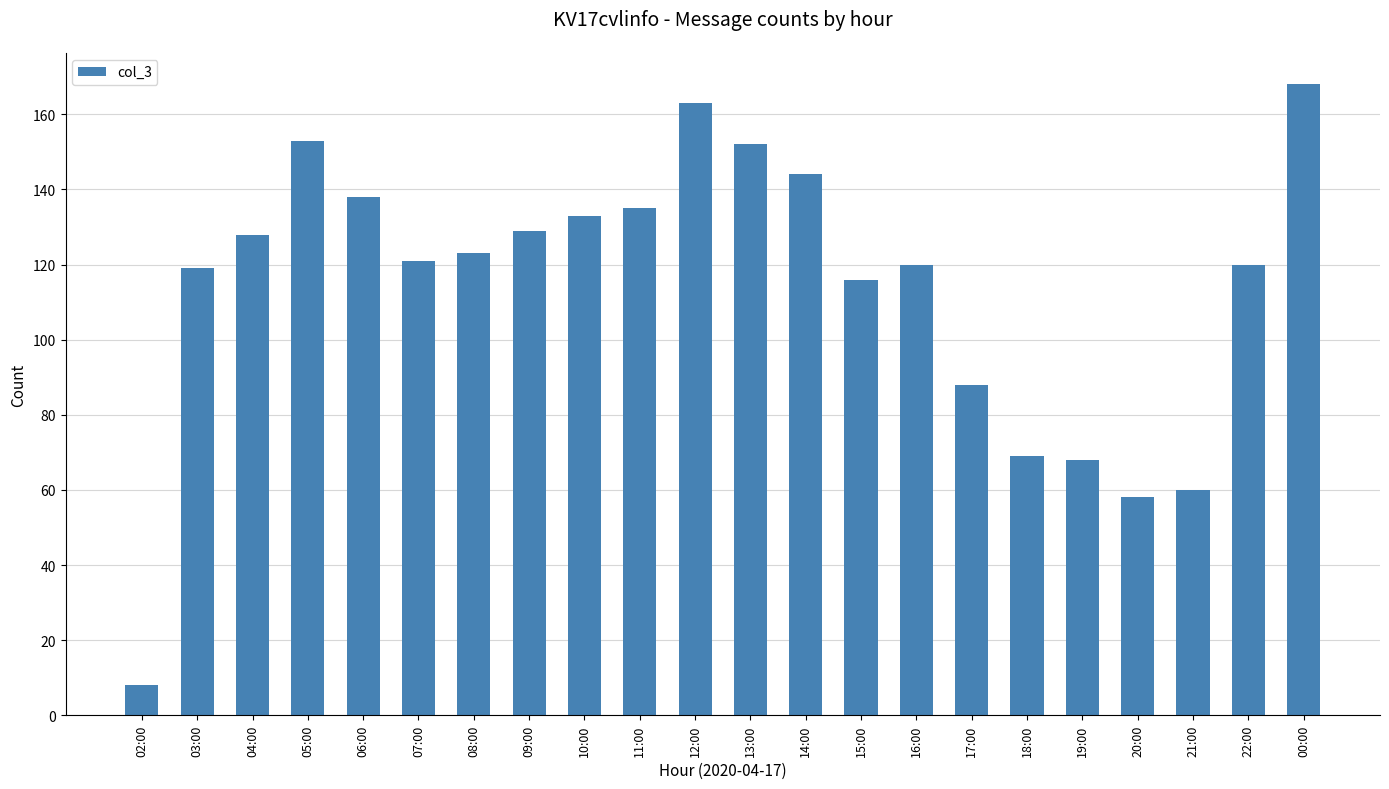

Are the bars horizontal?

No